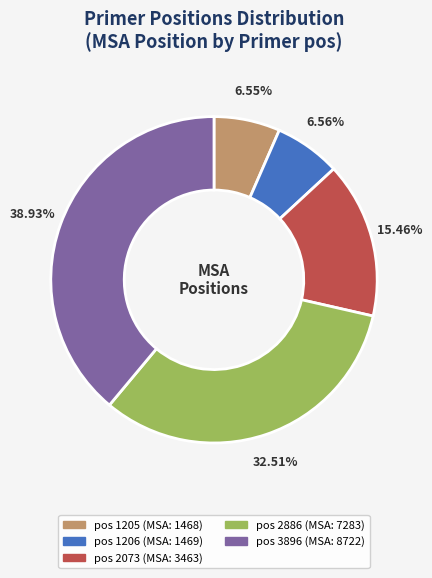

Is there a majority slice in this chart?

No